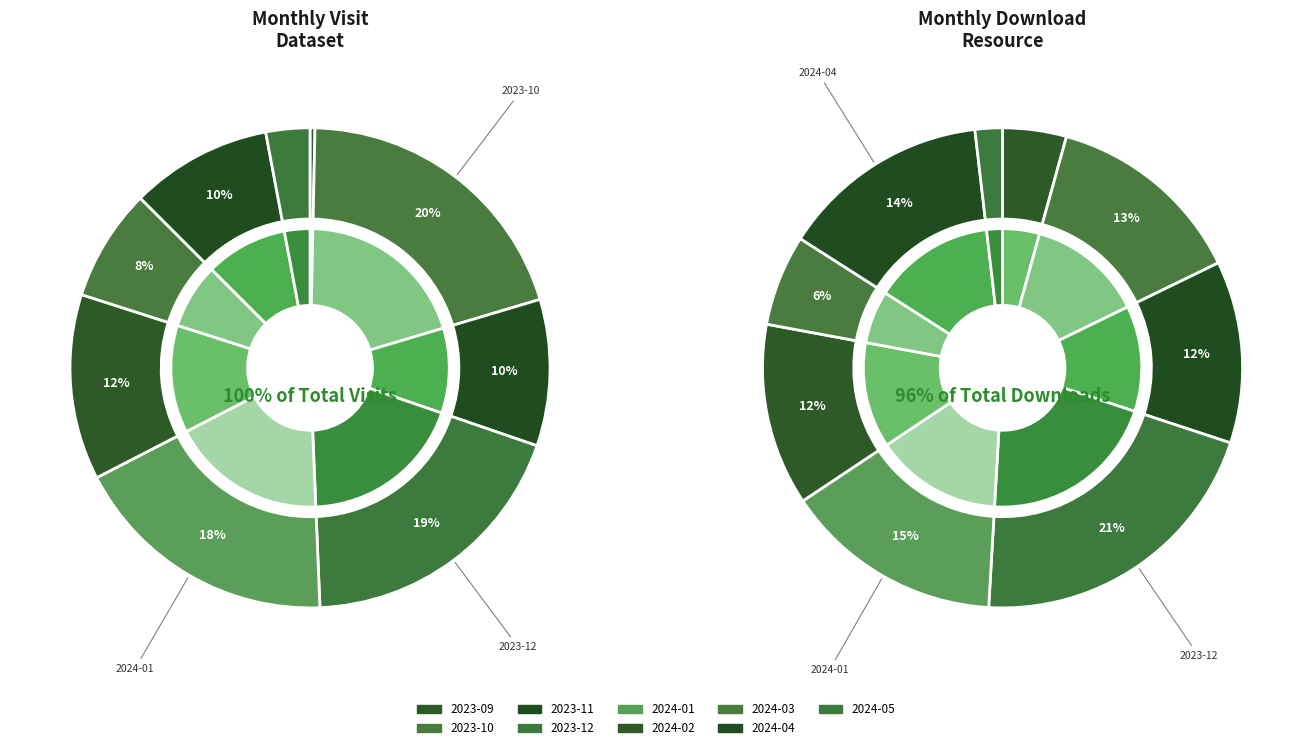

Count the number of slices in the pie.

9